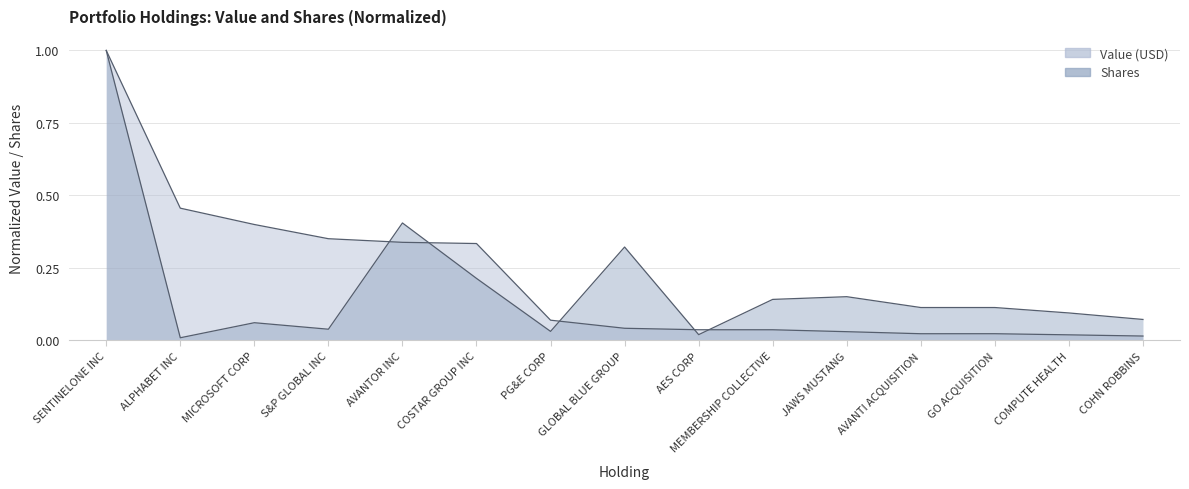

Is the value of Shares at PG&E CORP greater than the value of Value (USD) at SENTINELONE INC?

No